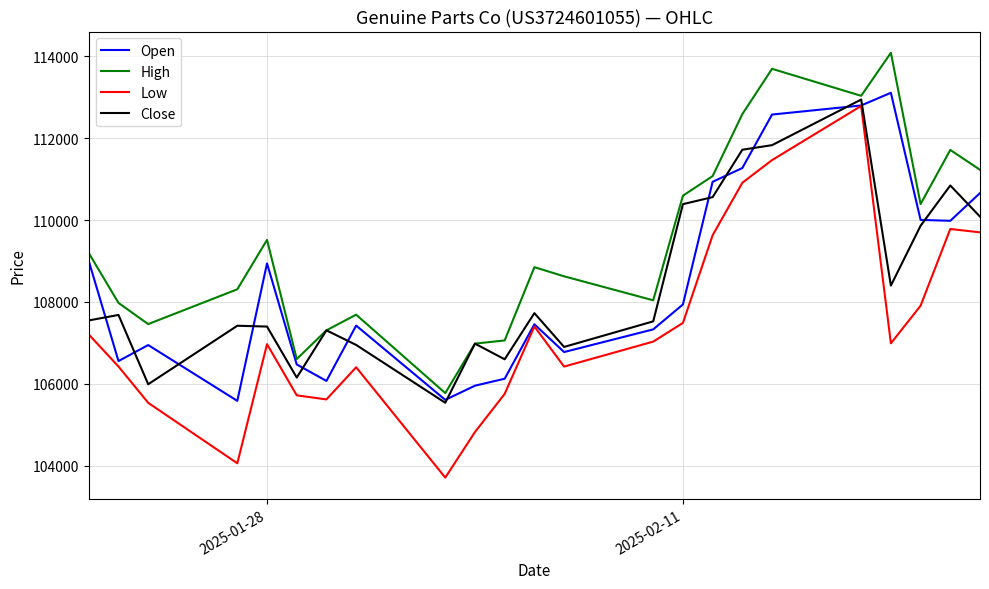

What is the smallest value displayed?

103706